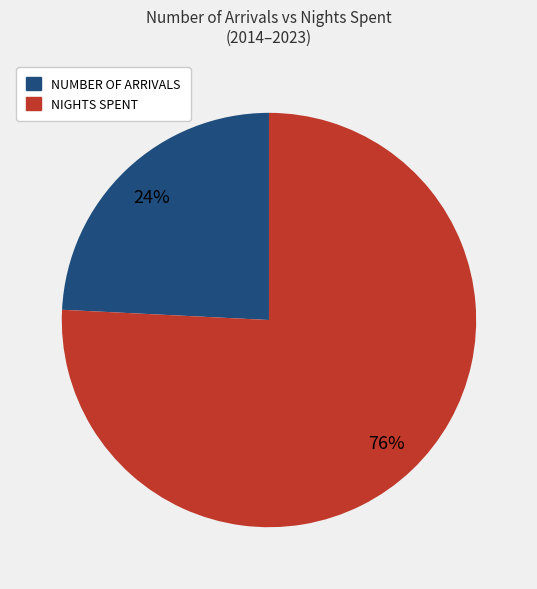

What is the smallest slice in the pie chart?

NUMBER OF ARRIVALS